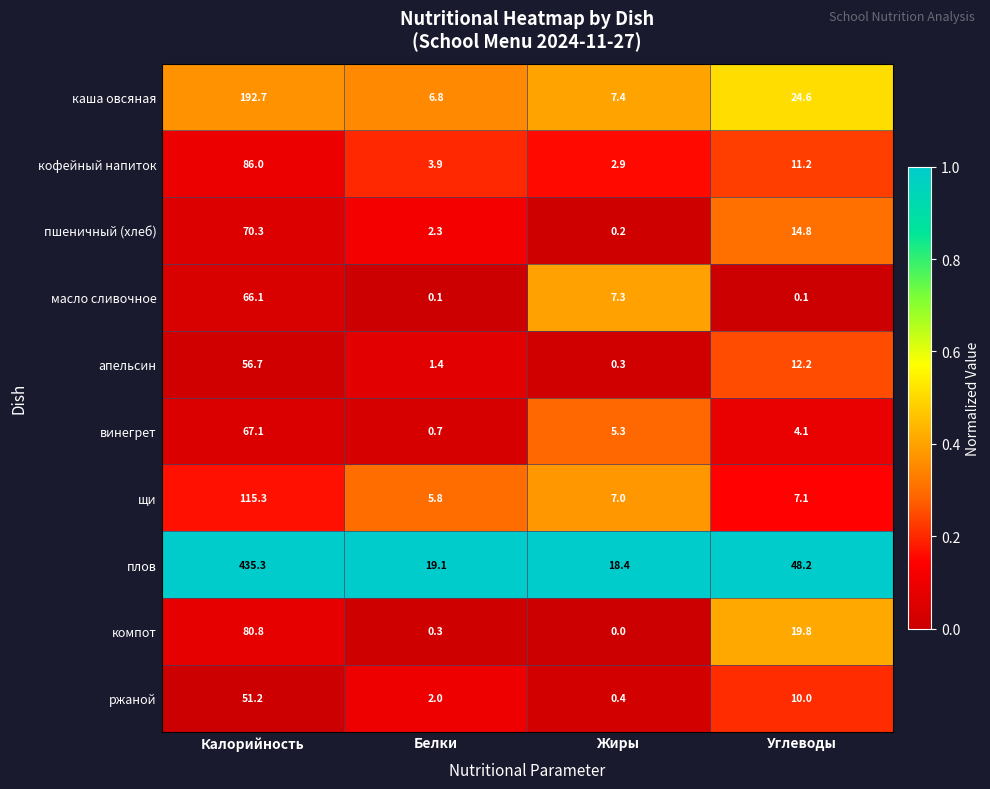

Which series has the largest total across all categories?

плов